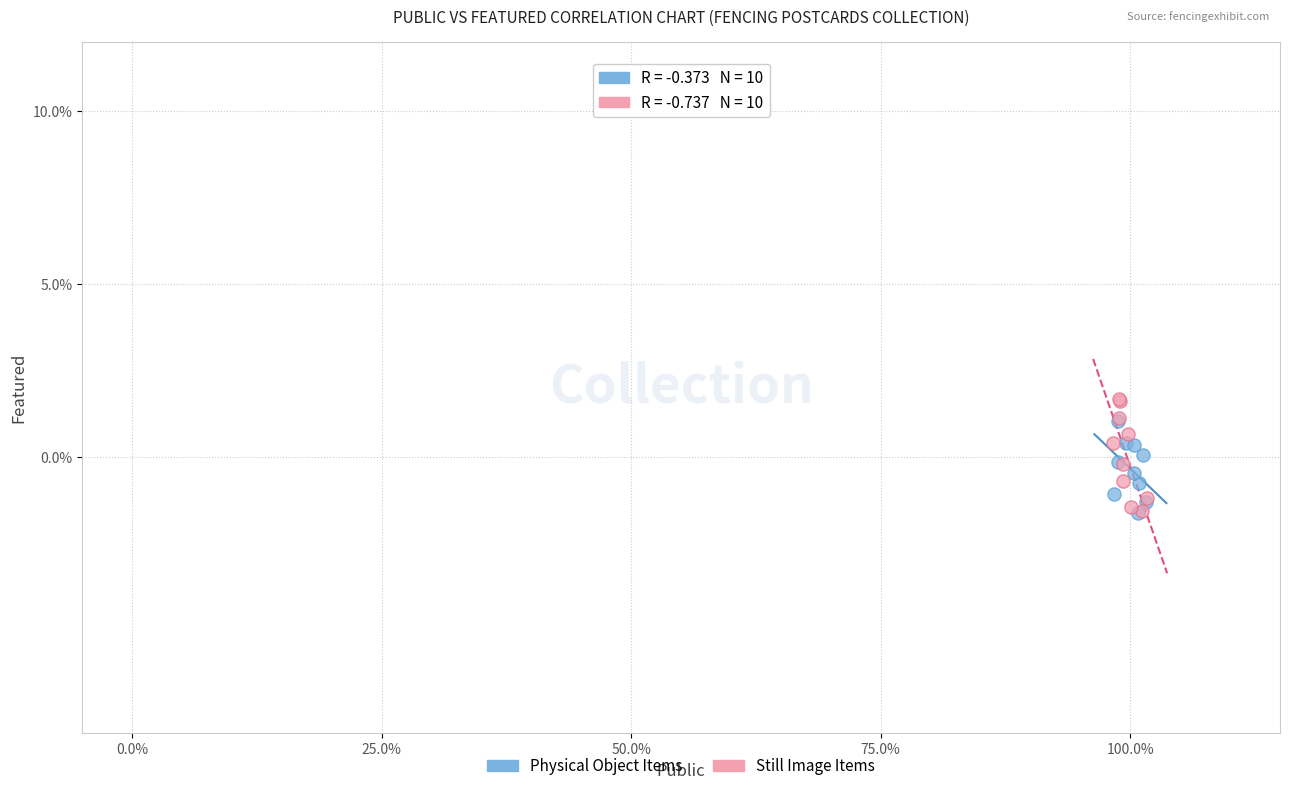

What are all the series names shown in the legend?

Physical Object Items, Still Image Items